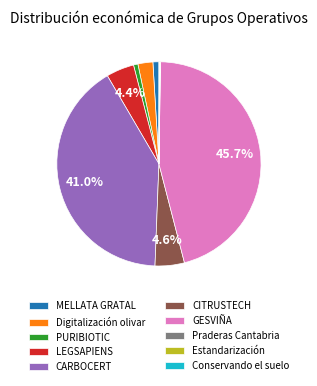

Between CARBOCERT and Digitalización olivar, which is larger?

CARBOCERT